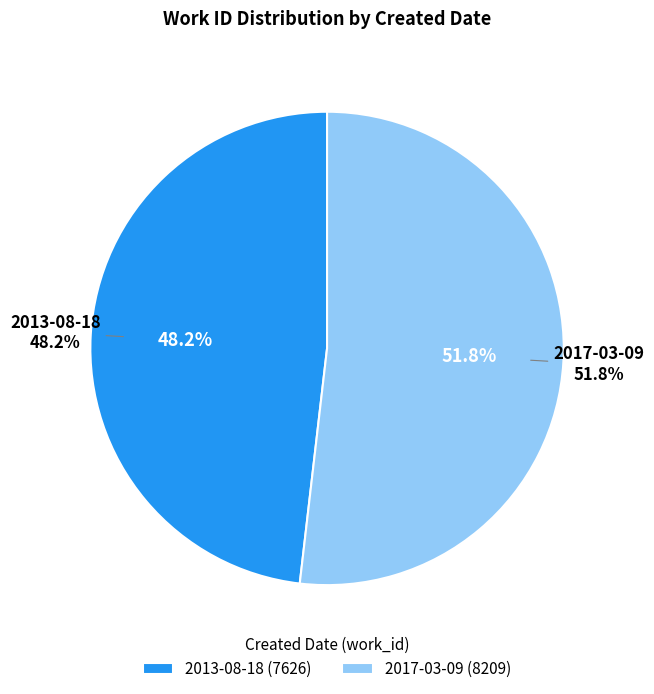

The 2013-08-18 slice represents 36% of the pie. True or false?

False